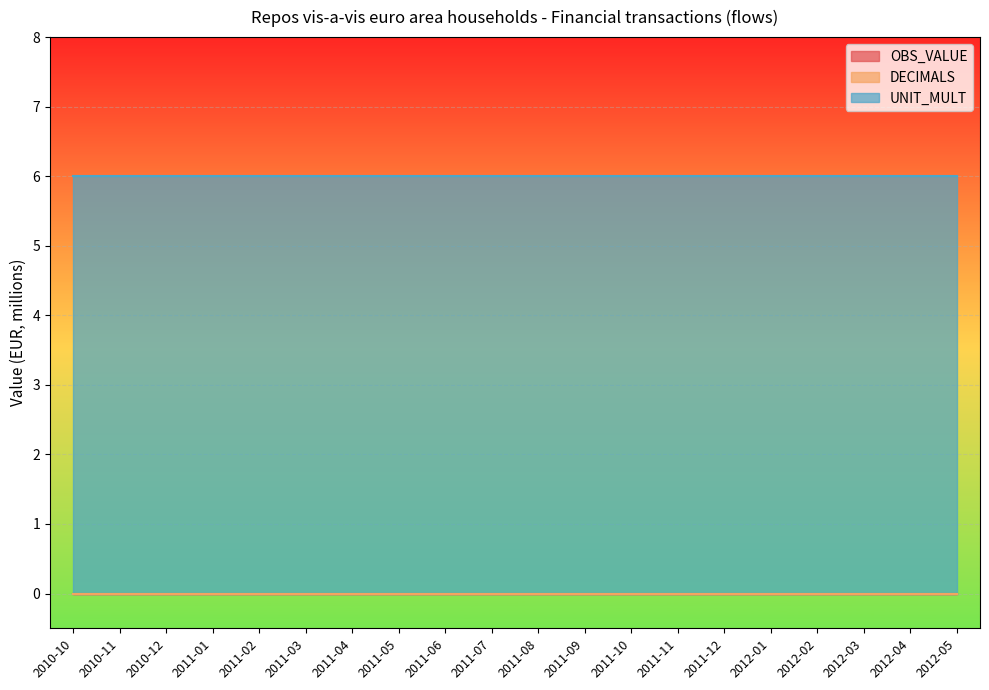

Reading right to left, extract all data points from this chart.

OBS_VALUE: 2012-05=0	2012-04=0	2012-03=0	2012-02=0	2012-01=0	2011-12=0	2011-11=0	2011-10=0	2011-09=0	2011-08=0	2011-07=0	2011-06=0	2011-05=0	2011-04=0	2011-03=0	2011-02=0	2011-01=0	2010-12=0	2010-11=0	2010-10=0
DECIMALS: 2012-05=0	2012-04=0	2012-03=0	2012-02=0	2012-01=0	2011-12=0	2011-11=0	2011-10=0	2011-09=0	2011-08=0	2011-07=0	2011-06=0	2011-05=0	2011-04=0	2011-03=0	2011-02=0	2011-01=0	2010-12=0	2010-11=0	2010-10=0
UNIT_MULT: 2012-05=6	2012-04=6	2012-03=6	2012-02=6	2012-01=6	2011-12=6	2011-11=6	2011-10=6	2011-09=6	2011-08=6	2011-07=6	2011-06=6	2011-05=6	2011-04=6	2011-03=6	2011-02=6	2011-01=6	2010-12=6	2010-11=6	2010-10=6